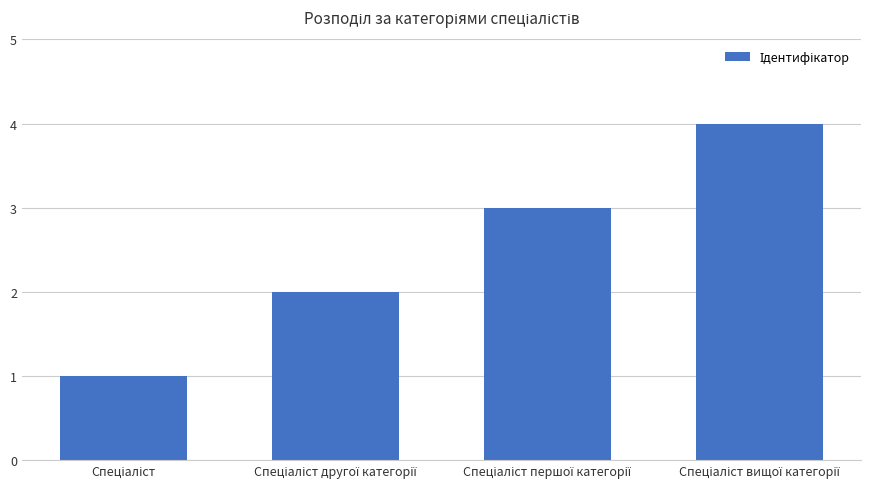

What is the difference between the maximum and minimum values?

3